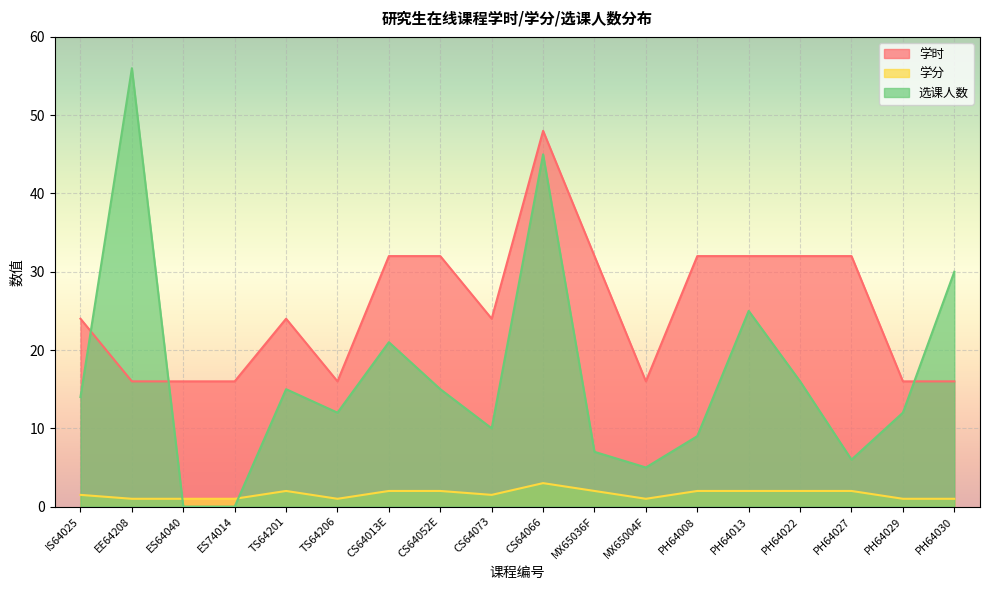

What is the label of the 13th point from the right?

TS64206